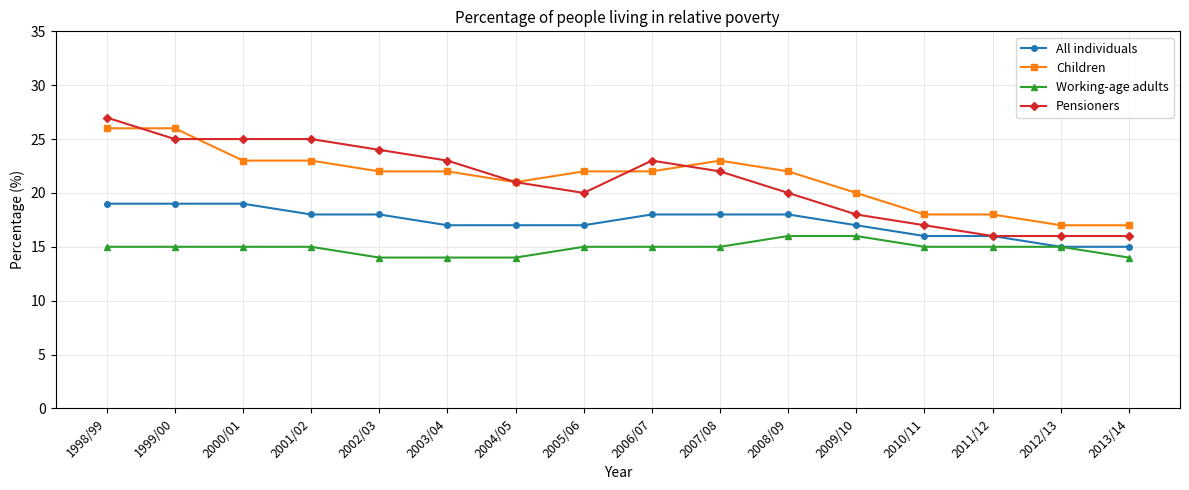

True or false: Working-age adults and Pensioners intersect in this chart.

False